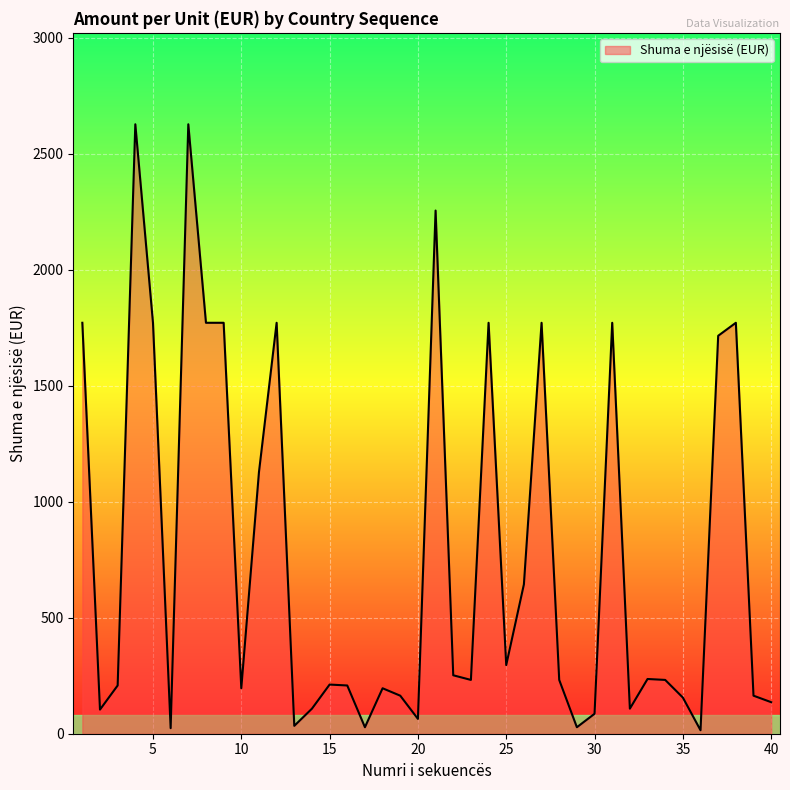

What is the difference between the maximum and minimum values?

2613